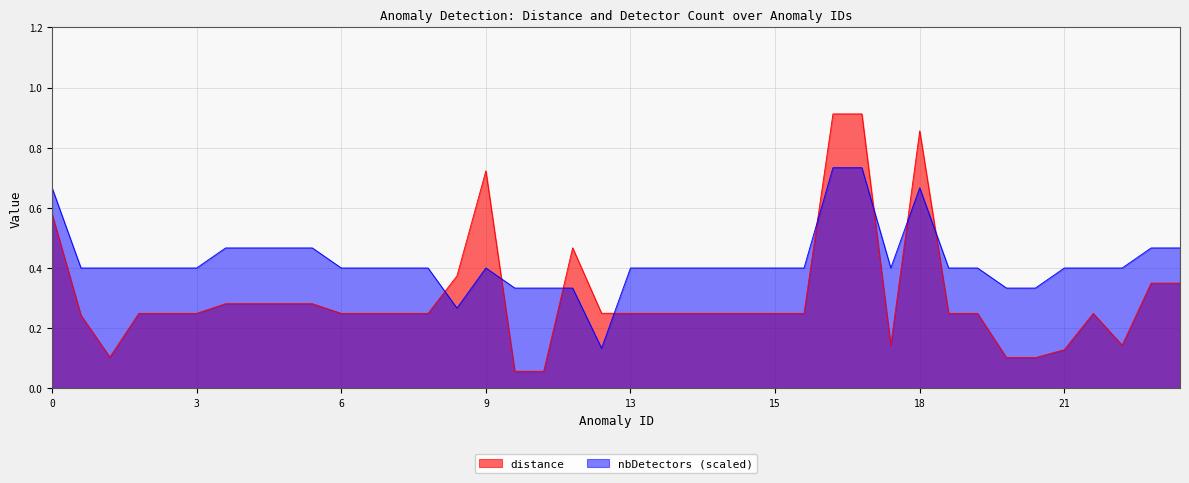

List the series in order of their overall mean, highest first.

nbDetectors (scaled), distance